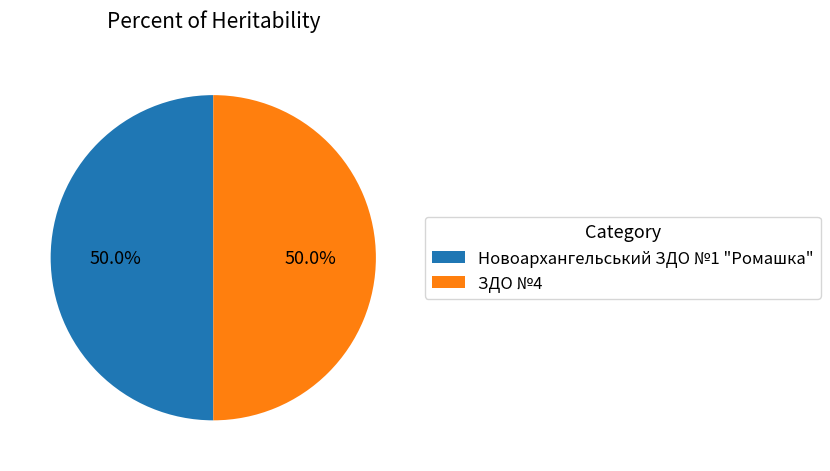

Is the sum of Новоархангельський ЗДО №1 "Ромашка" and ЗДО №4 greater than half?

Yes